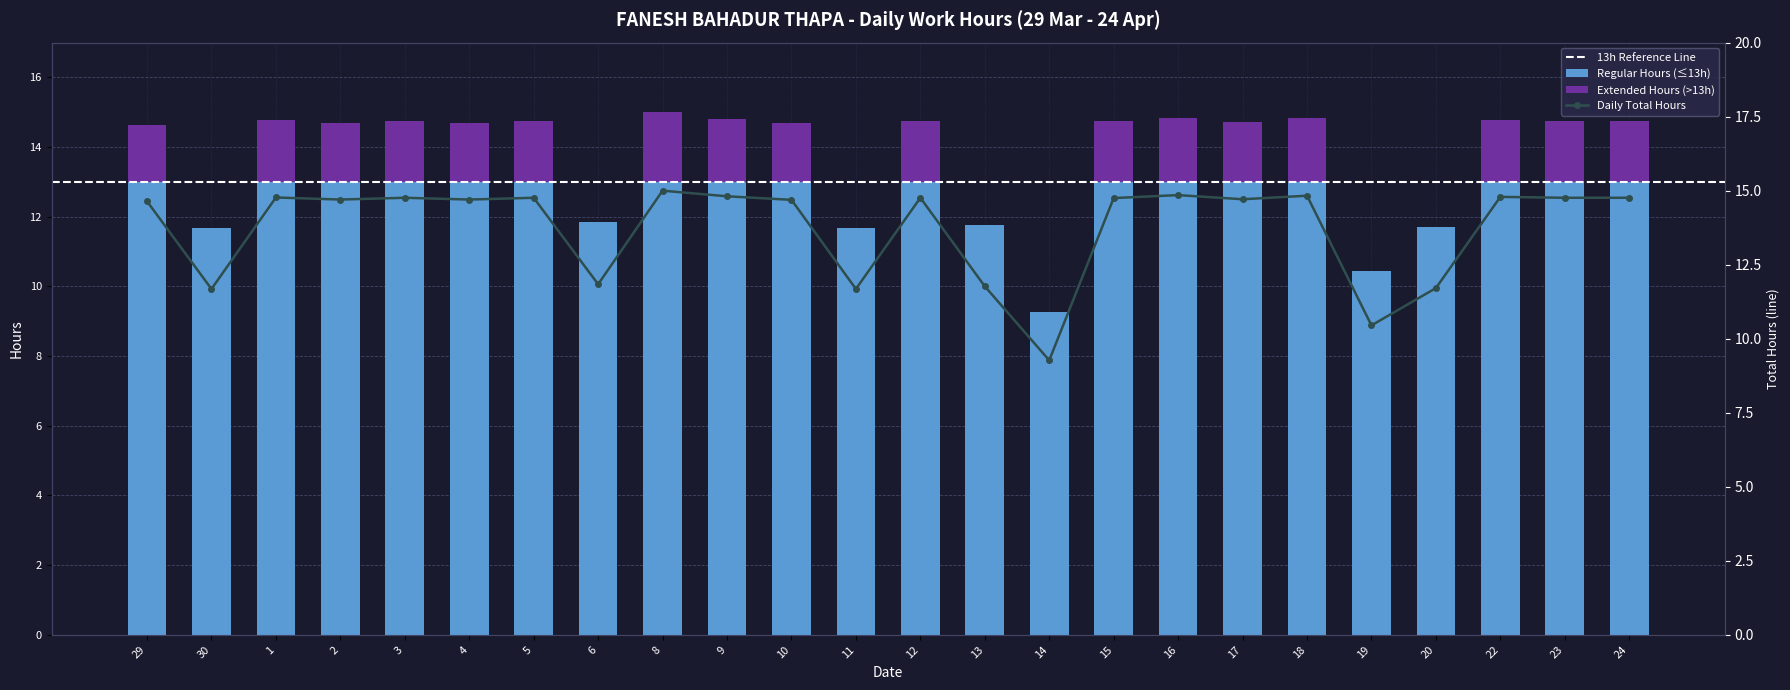

How many values are below 14?

7